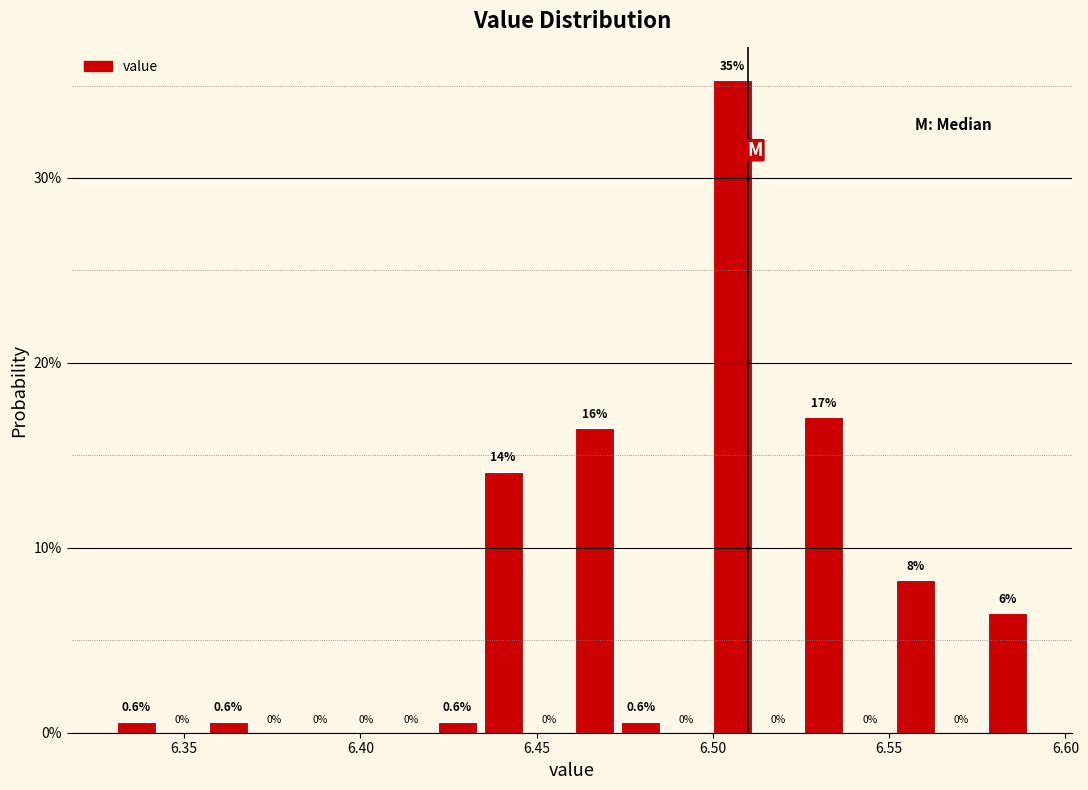

Around what value on the x-axis is the tallest bar? Give the approximate position of its centre, as read against the axis.

6.505